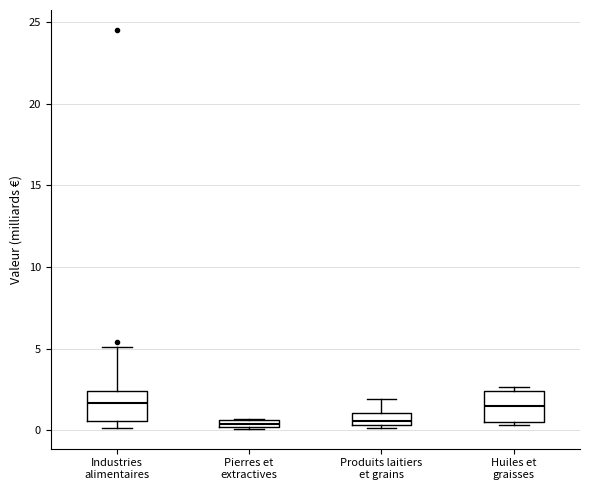

Where is the lower edge of the box for Produits laitiers et grains on the y-axis? The values are not printed on the chart, so give them approximately, as read against the axis.

0.5